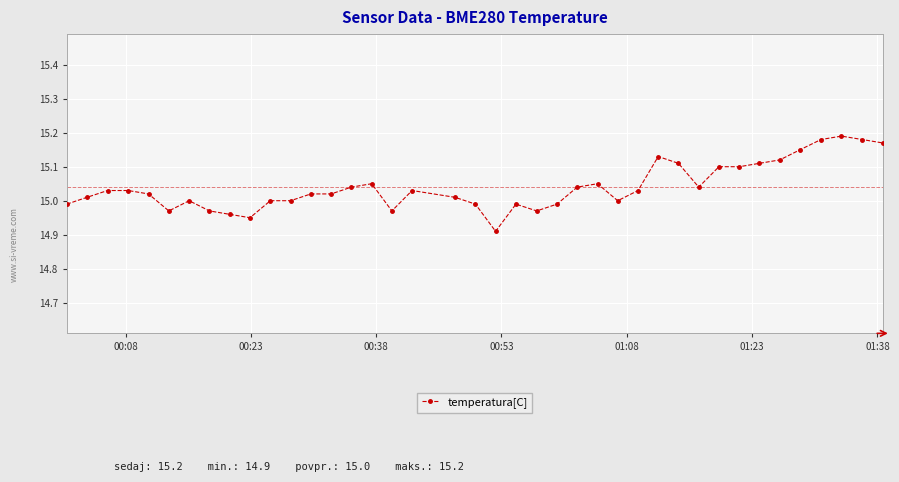

How many data points does each series have?

40